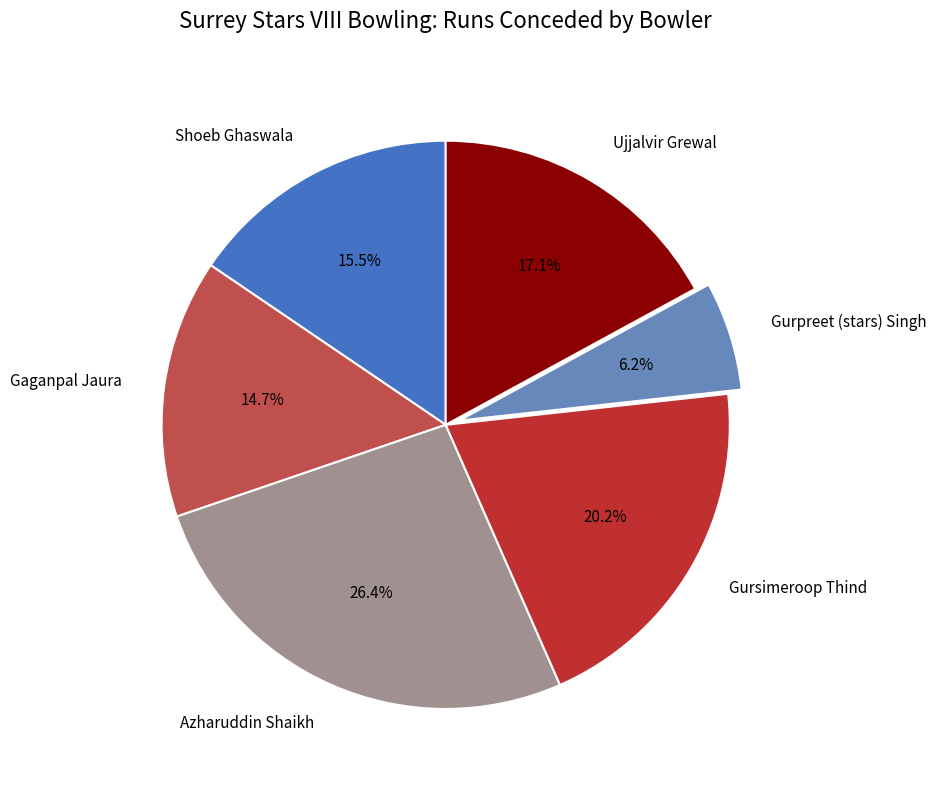

To the nearest percent, what percentage of the pie is Azharuddin Shaikh?

26%